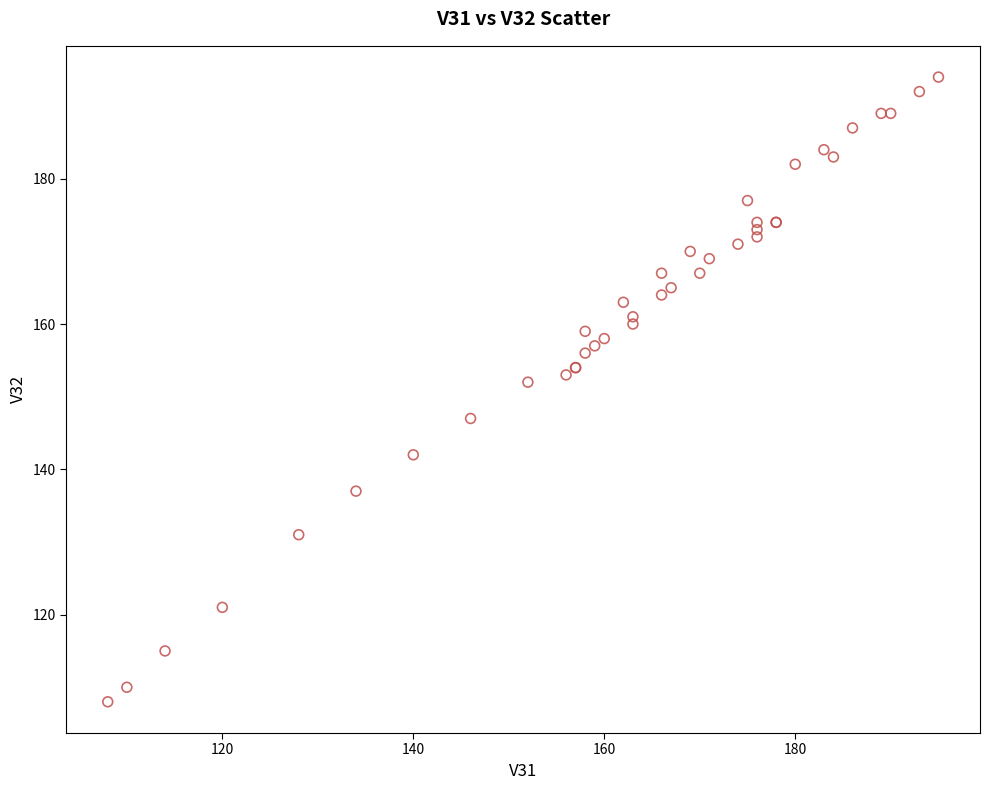

What Y value in the scatter plot is closest to 151?

152